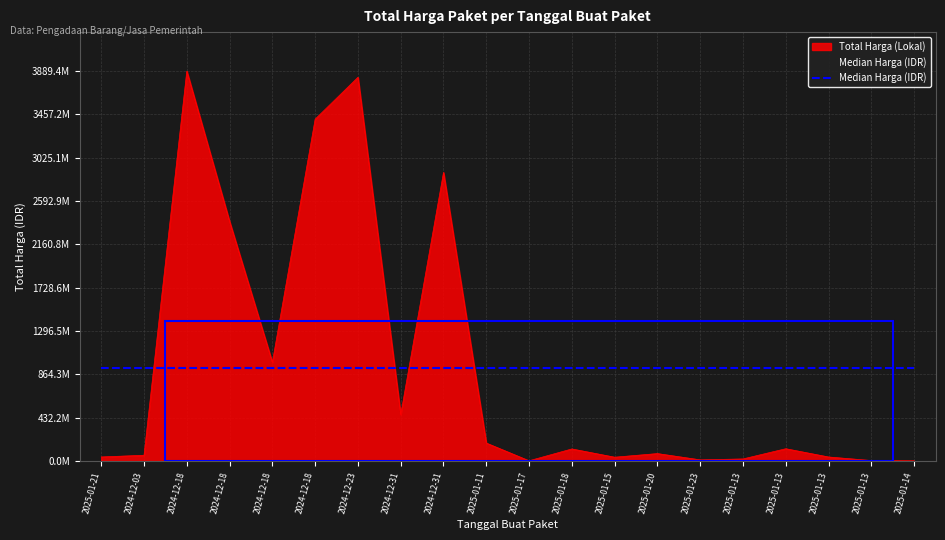

How many data points does each series have?

20